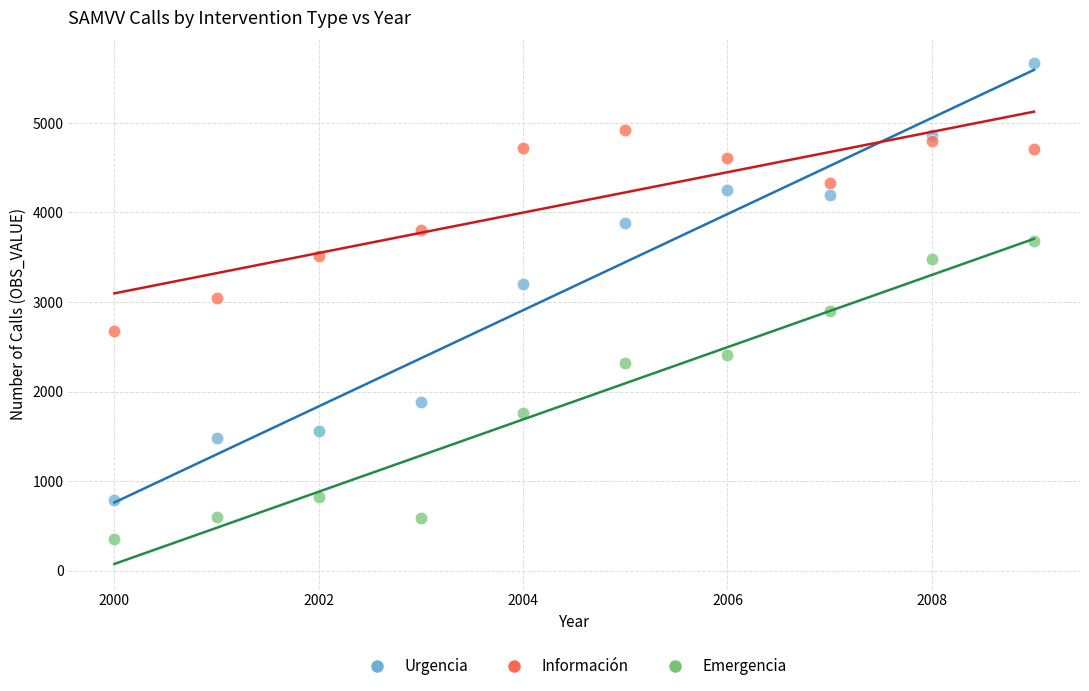

Across all data points, what is the range of X values (max minus min)?

9